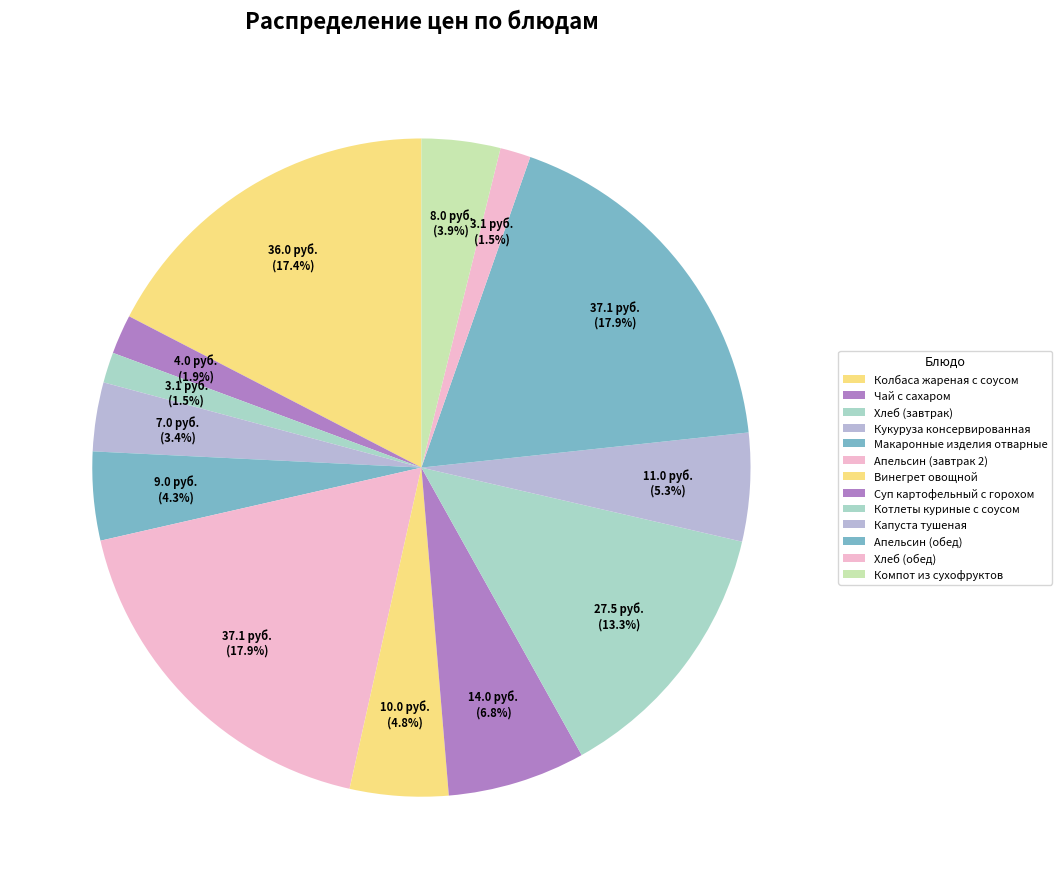

Between Хлеб (обед) and Макаронные изделия отварные, which is larger?

Макаронные изделия отварные